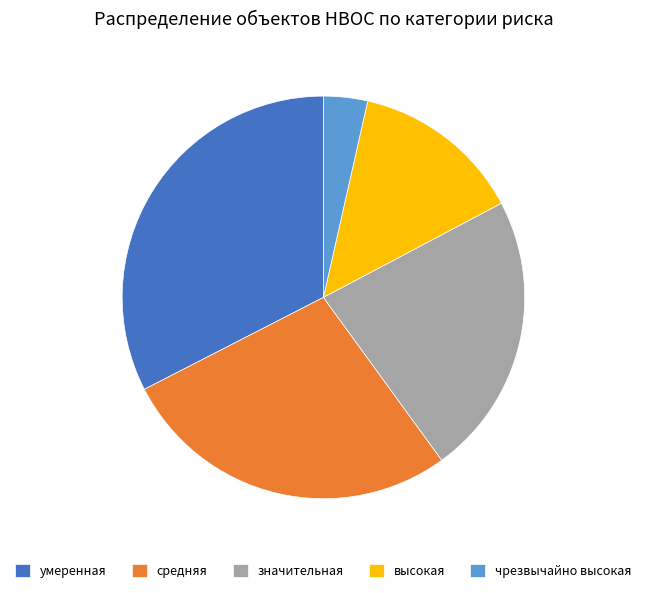

Is there a majority slice in this chart?

No